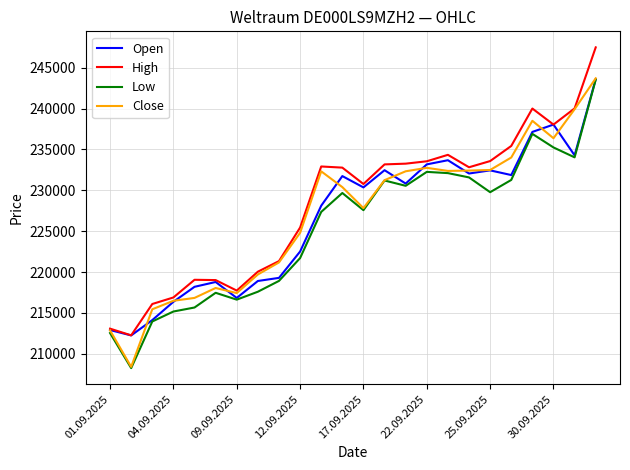

What is the maximum value for Close?

243710